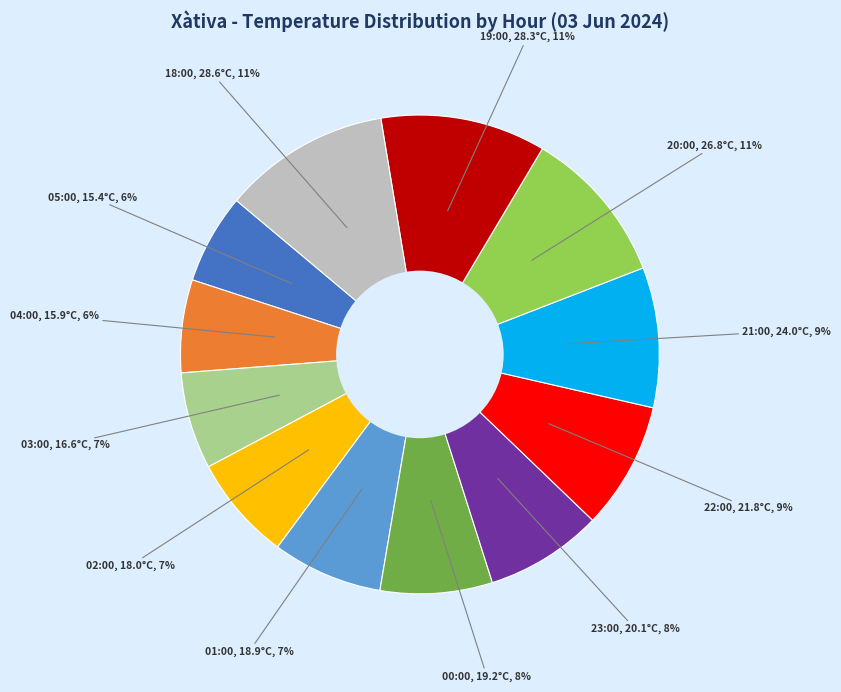

Is there any slice that represents more than half of the pie?

No